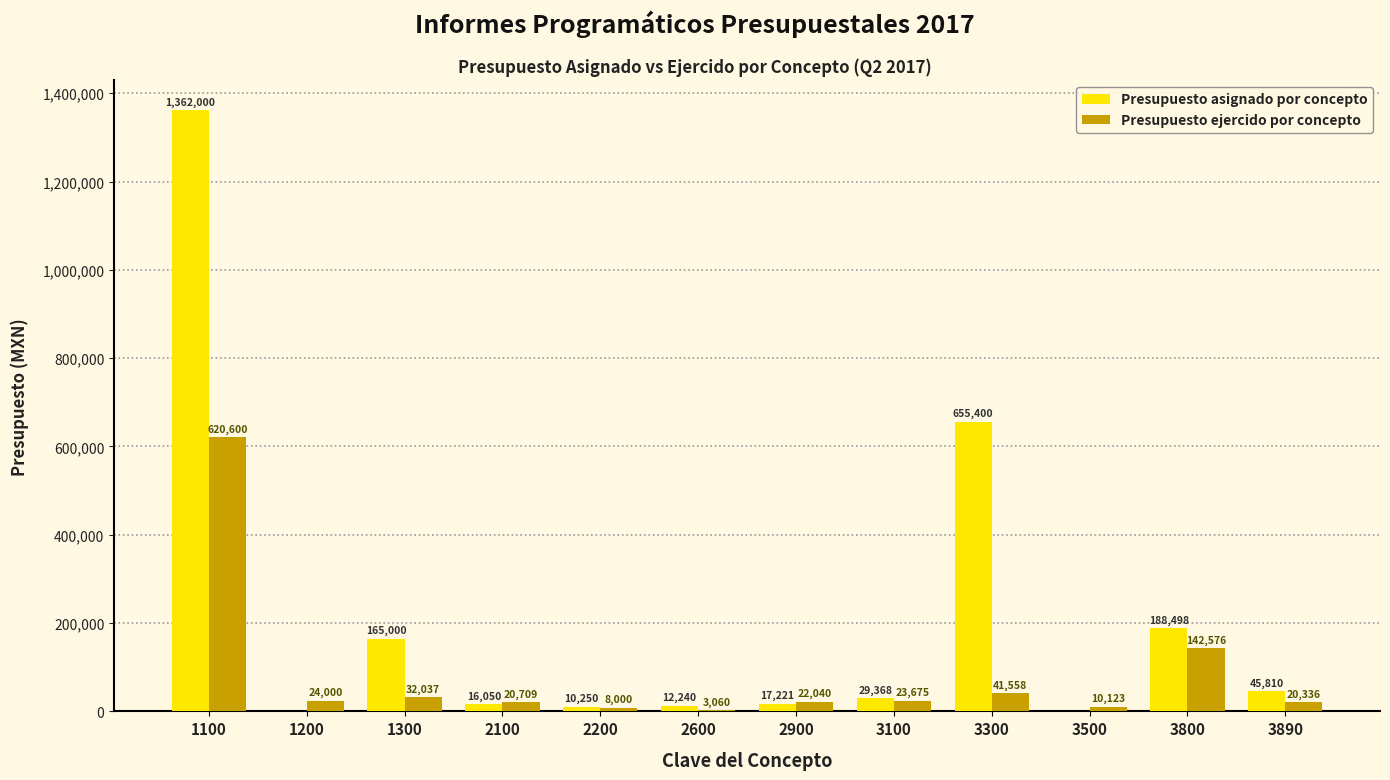

What is the sum of all Presupuesto ejercido por concepto values?

968714